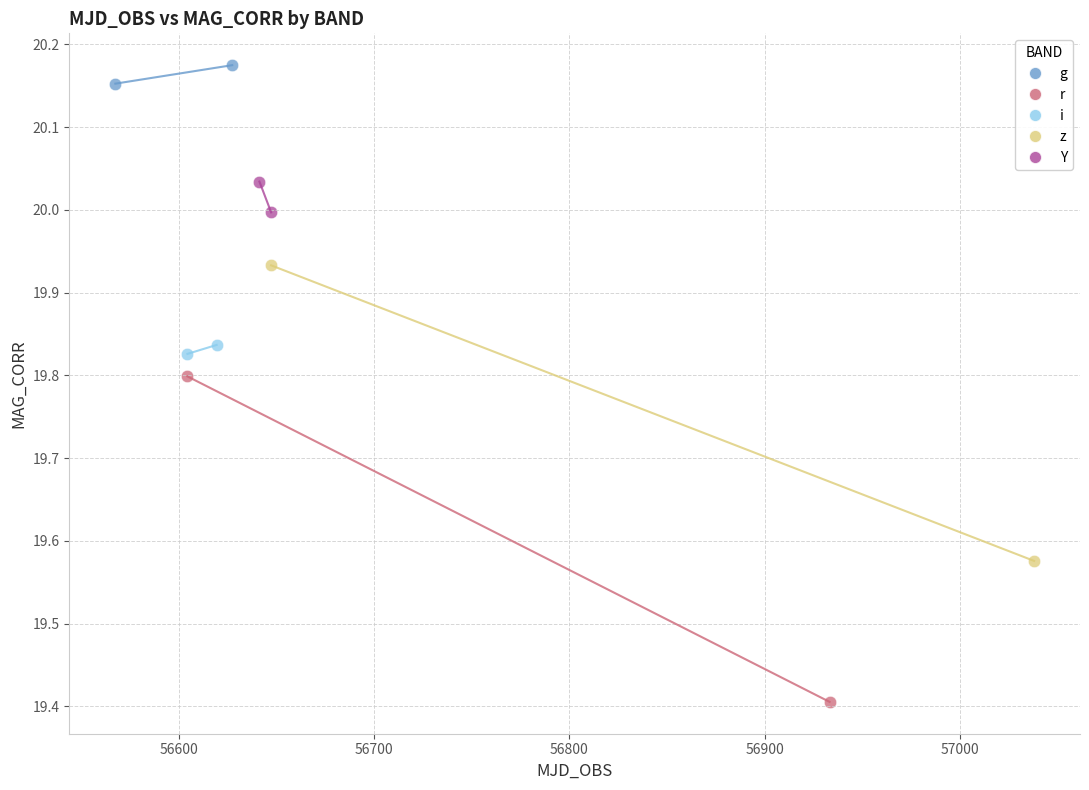

What are all the series names shown in the legend?

g, r, i, z, Y